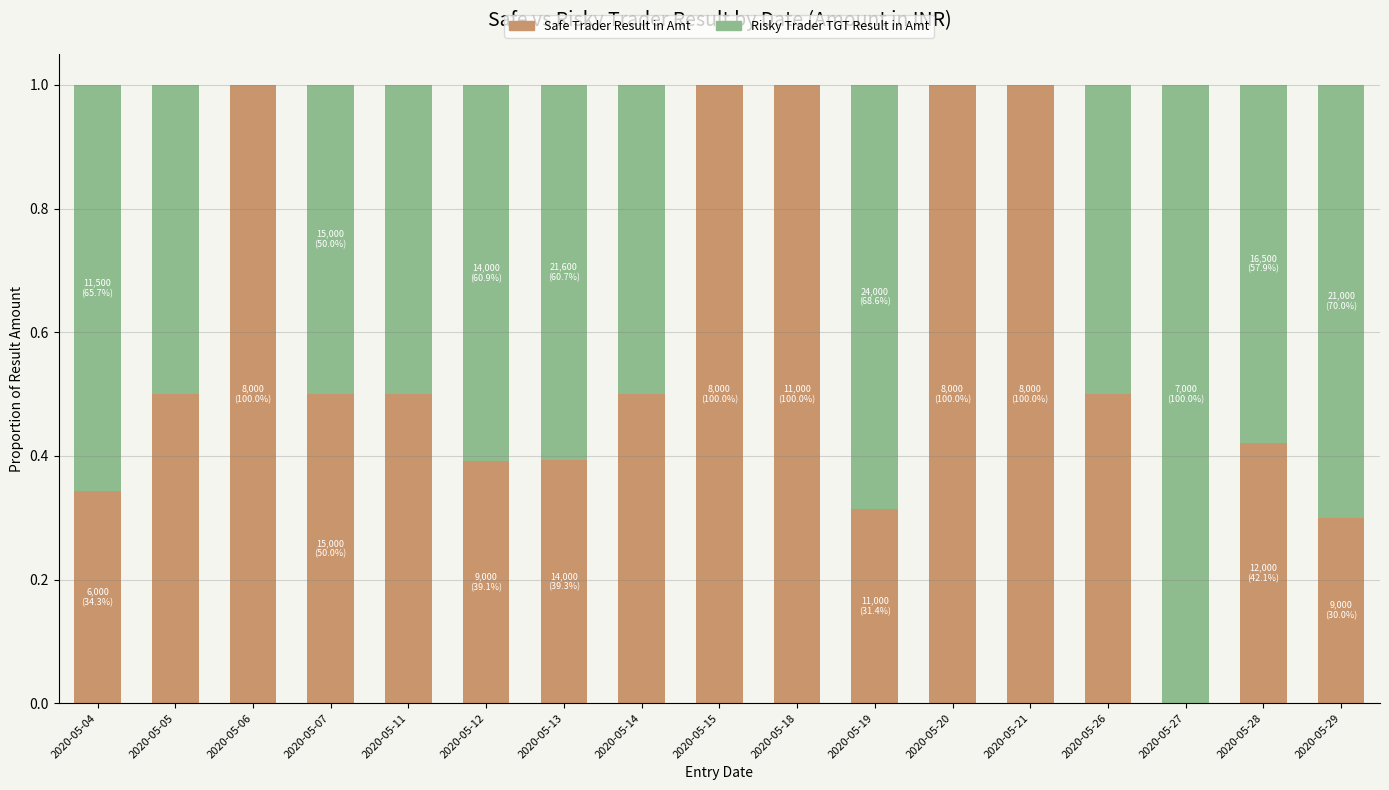

What is the total value across all series at 2020-05-18?

1.0